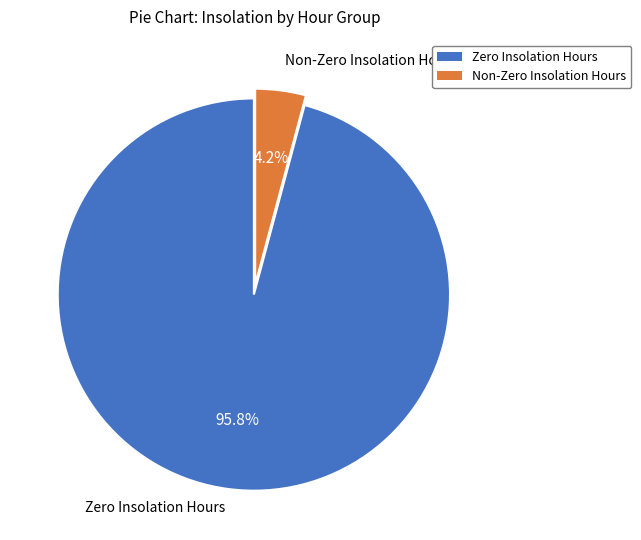

Does any single category account for the majority?

Yes